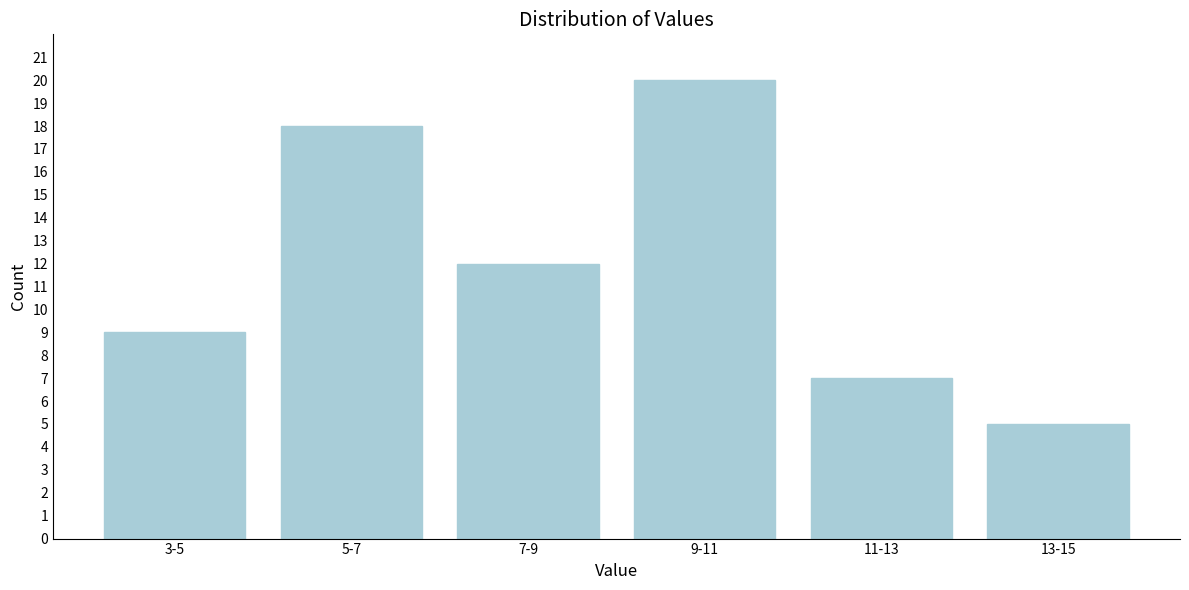

Reading right to left, list all the values displayed in this chart.

13-15=5	11-13=7	9-11=20	7-9=12	5-7=18	3-5=9